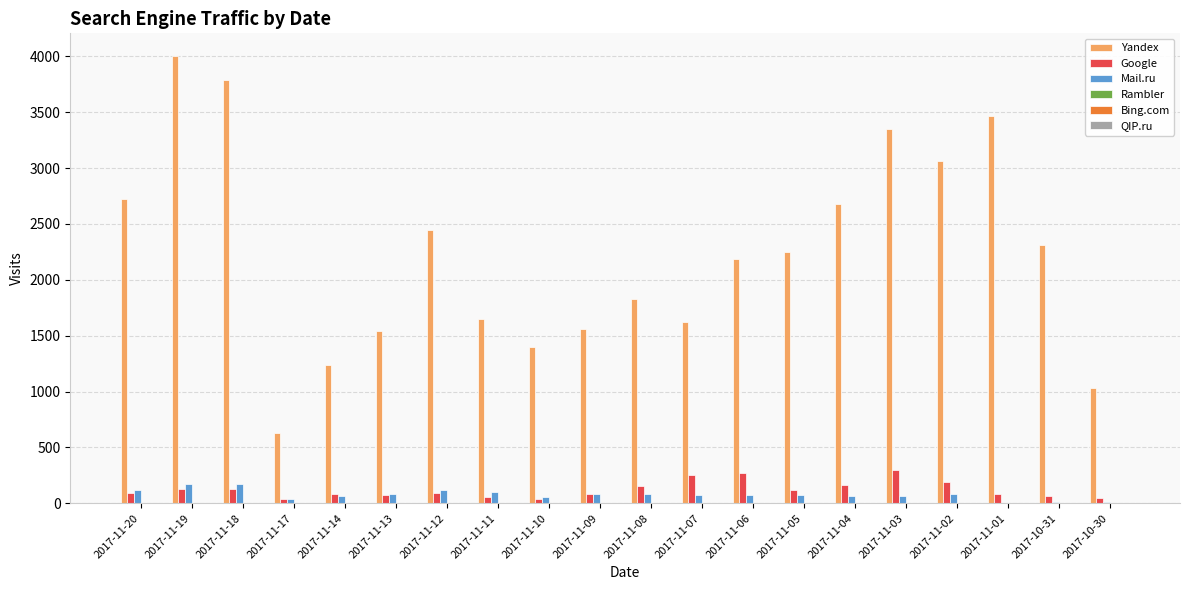

Which series changed the most between 2017-11-13 and 2017-11-12?

Yandex